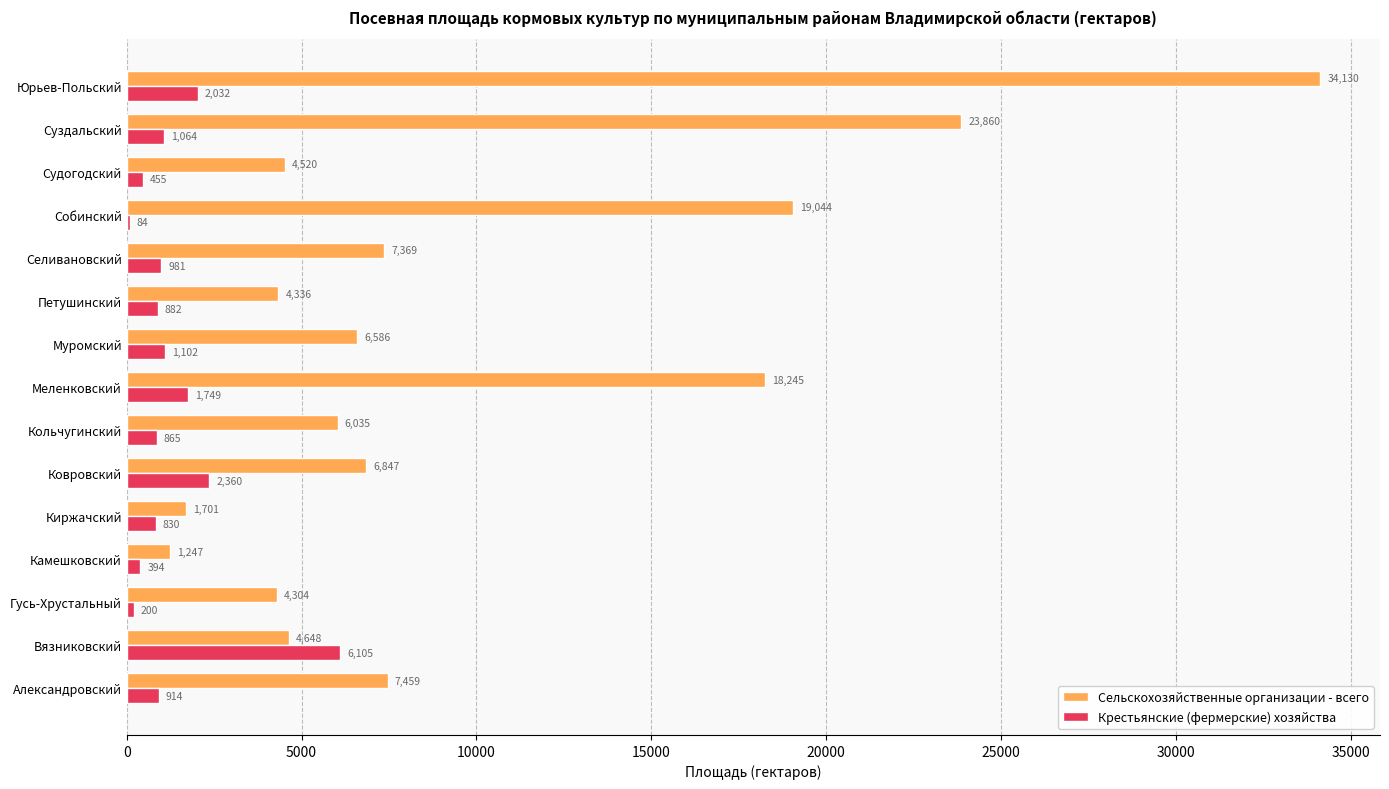

Between Муромский and Селивановский, which series saw the biggest shift?

Сельскохозяйственные организации - всего